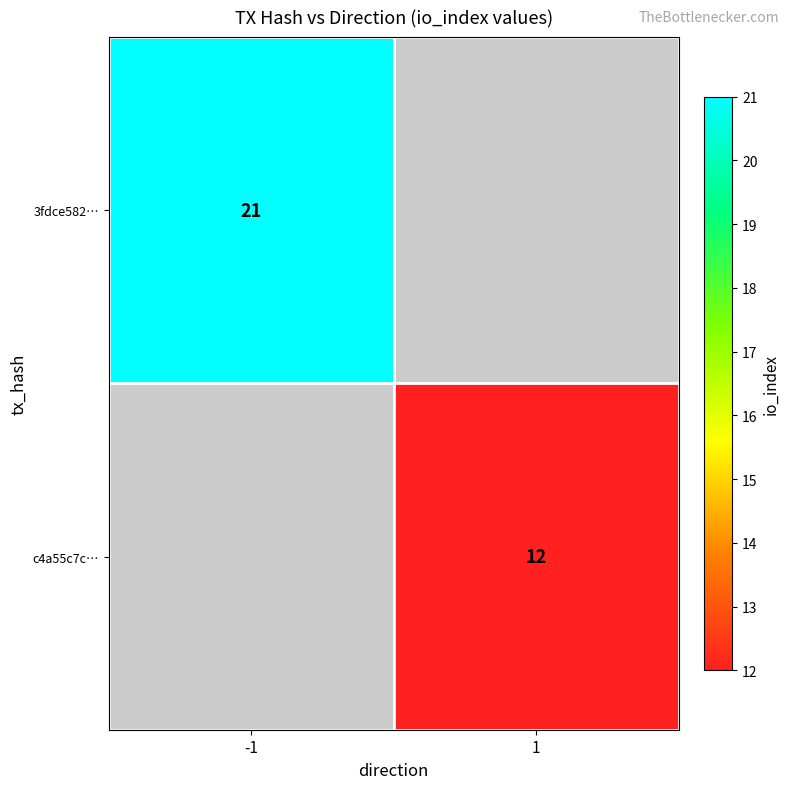

Is it true that 3fdce582… equals 21 at -1?

True